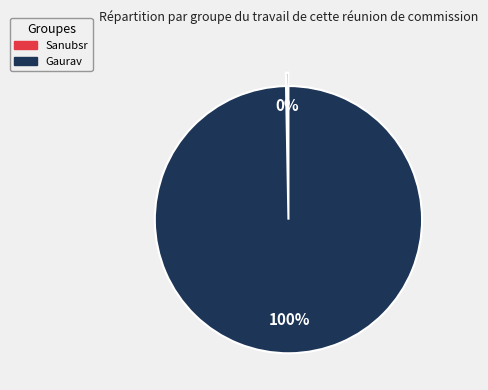

Does Gaurav represent more than half of the total?

Yes